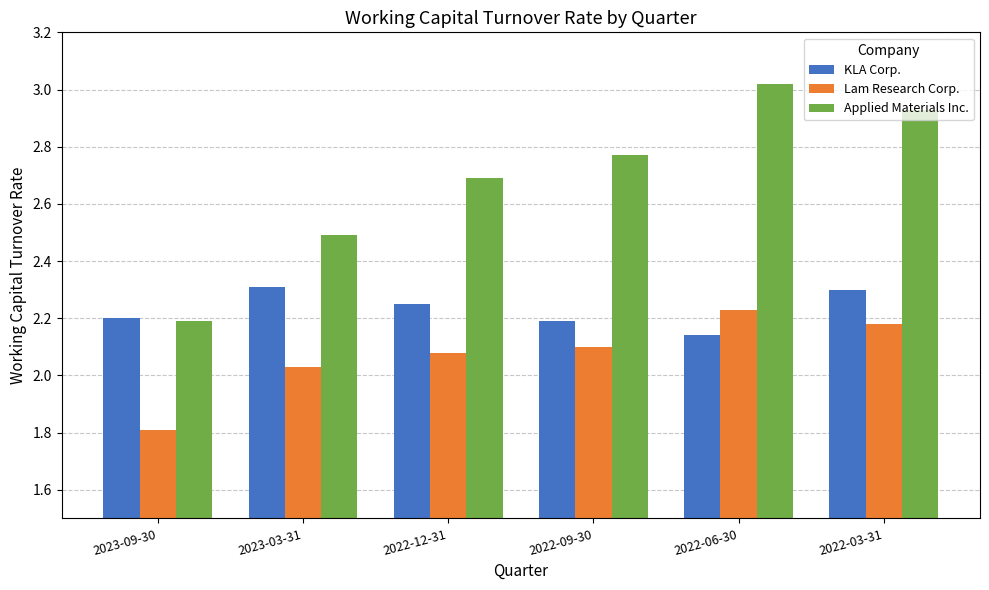

Which series has the largest total across all categories?

Applied Materials Inc.